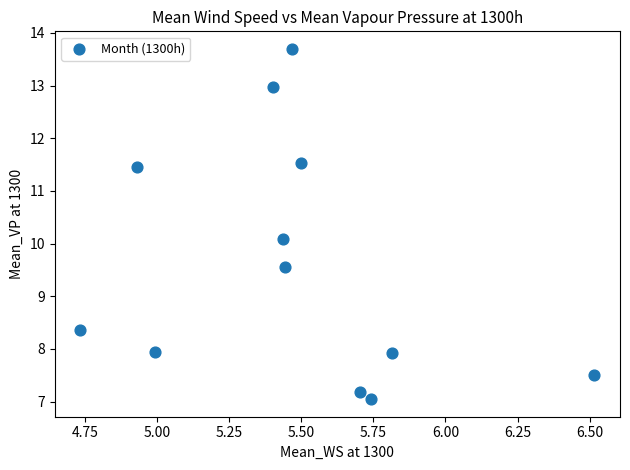

What Y value in the scatter plot is closest to 10?

10.1